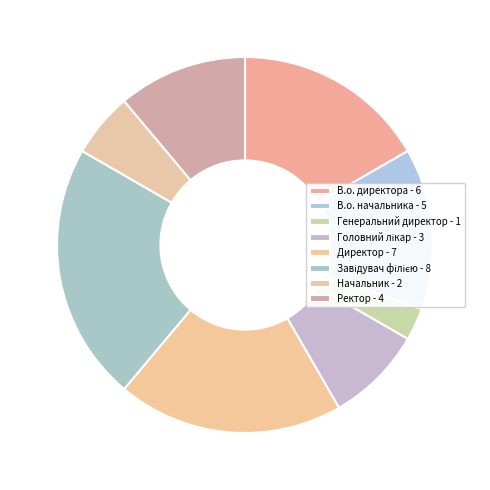

Which slice is the smallest?

Генеральний директор